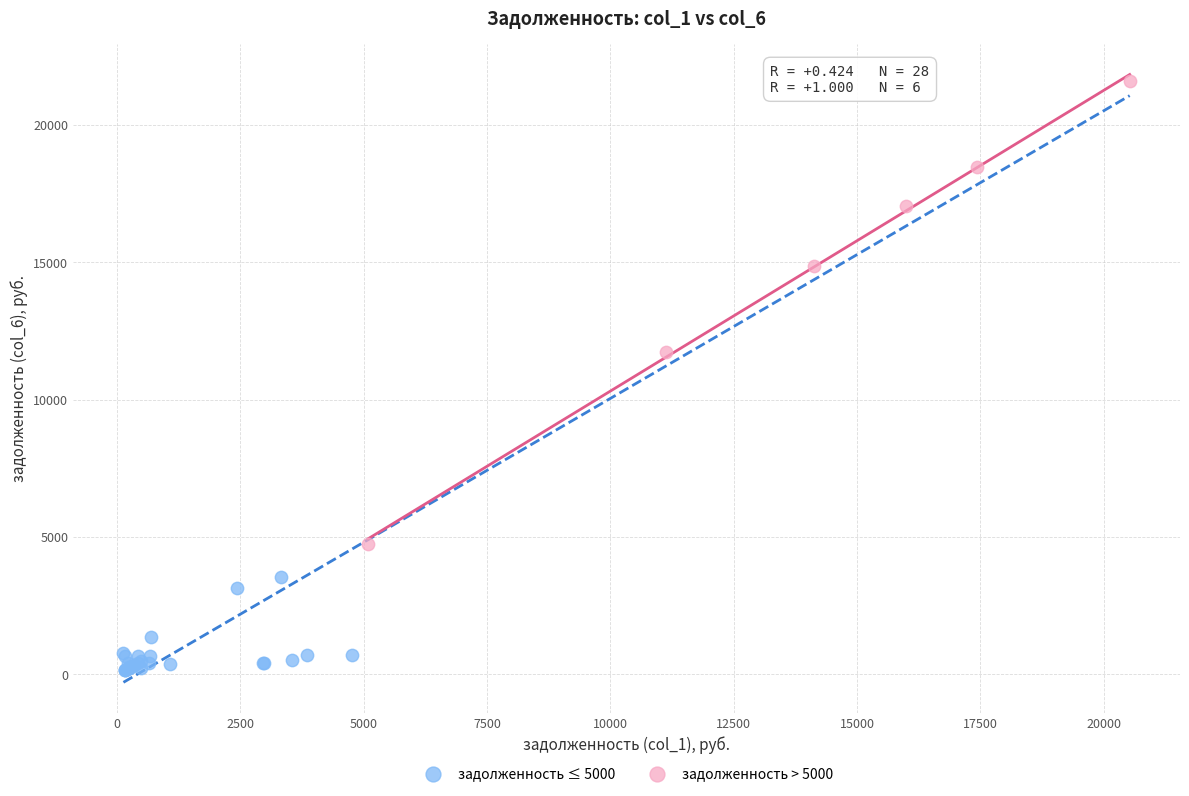

Which series contains the highest Y value?

задолженность > 5000